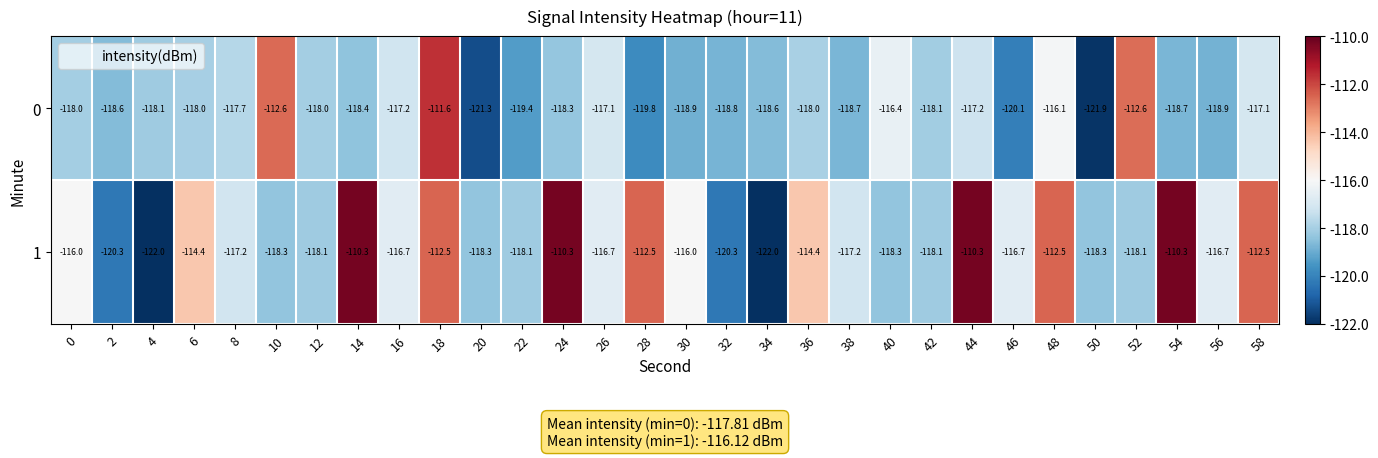

What is the minimum value for 1?

-122.0